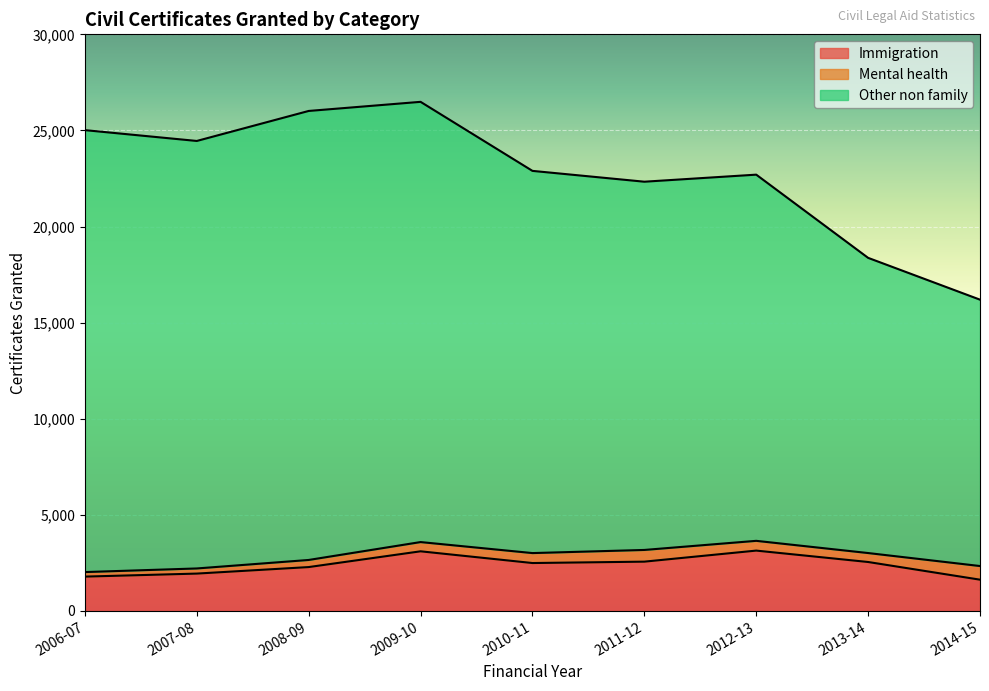

What is the smallest value displayed?

1628